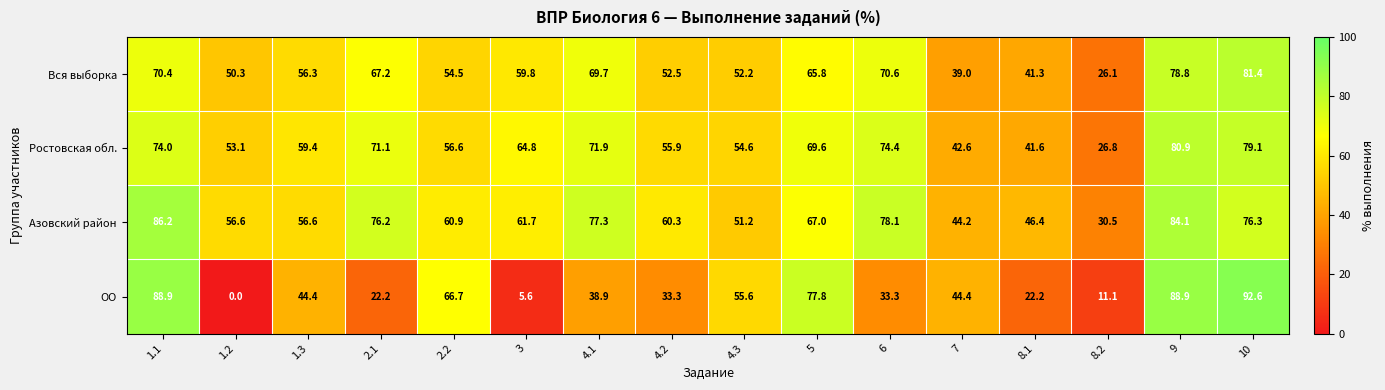

List the series in order of their peak value, highest first.

ОО, Азовский район, Вся выборка, Ростовская обл.